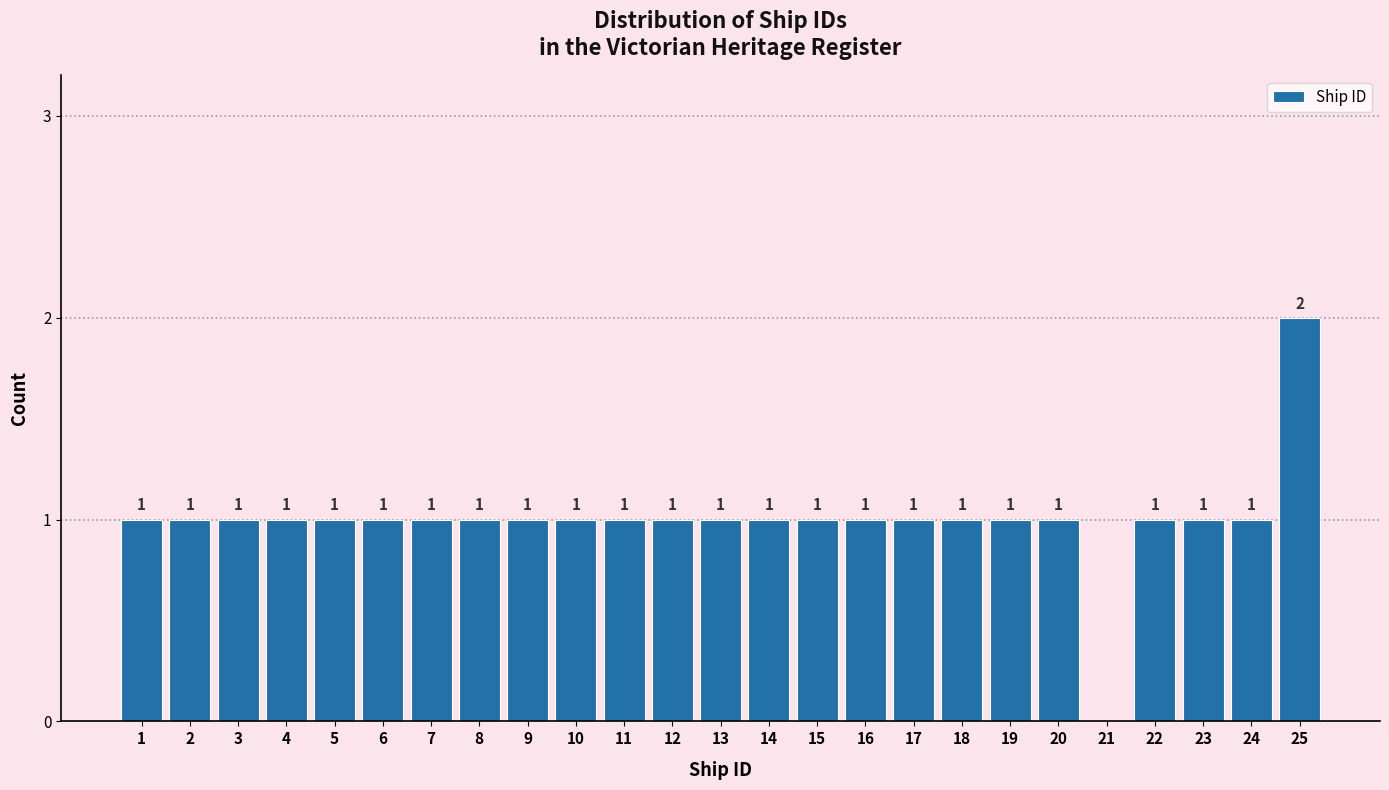

Reading left to right, what are all the values shown in this chart?

1=1	2=1	3=1	4=1	5=1	6=1	7=1	8=1	9=1	10=1	11=1	12=1	13=1	14=1	15=1	16=1	17=1	18=1	19=1	20=1	21=0	22=1	23=1	24=1	25=2